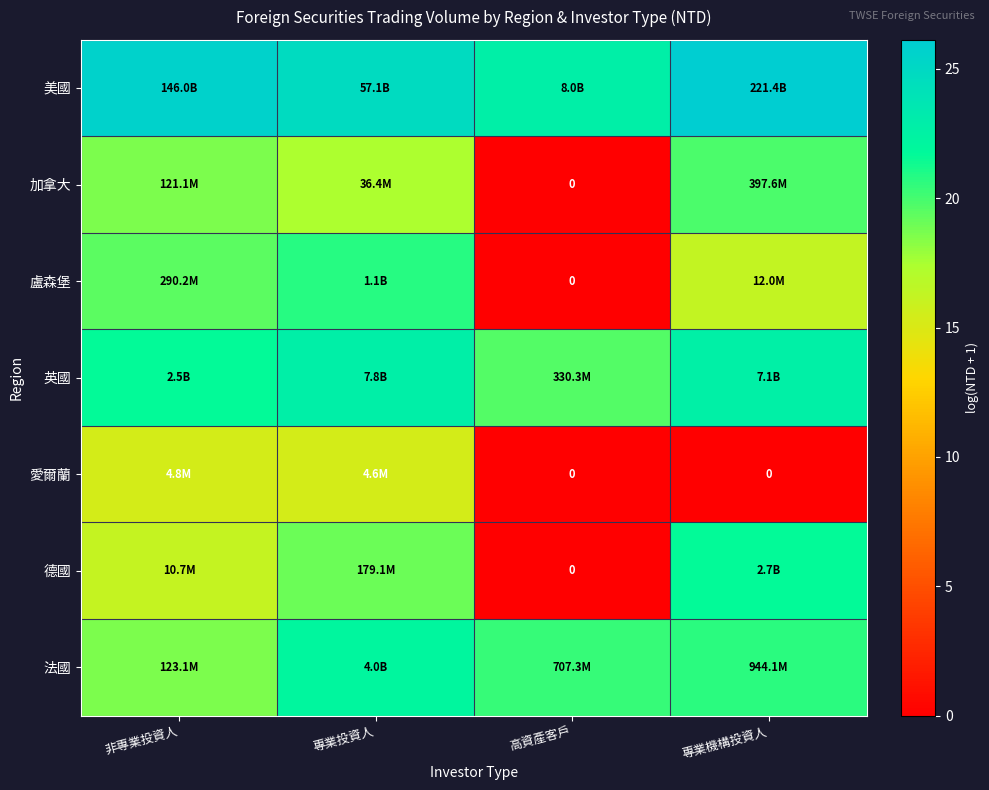

What is the spread (max minus min) of values at 專業機構投資人?

26.1